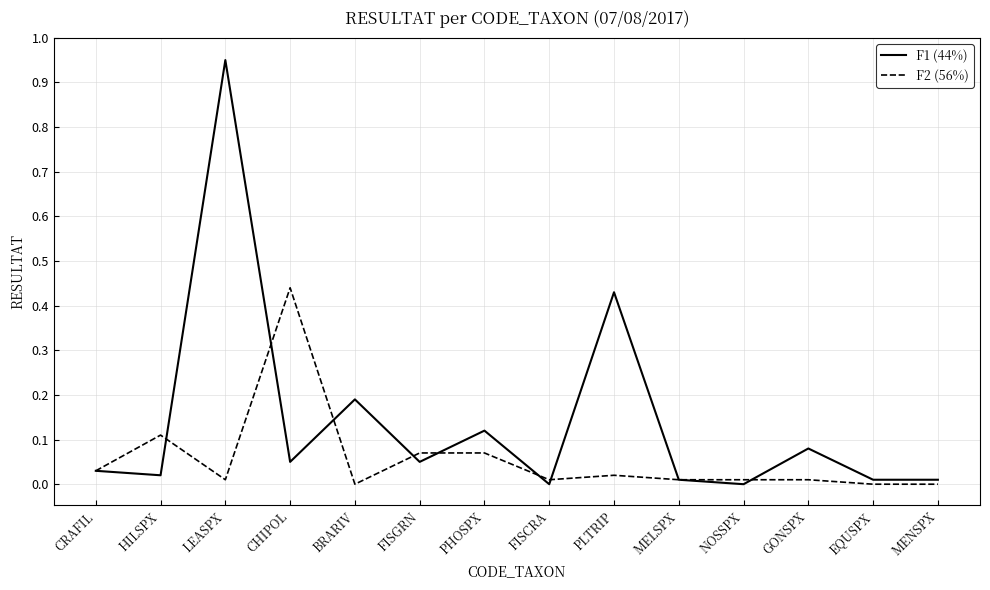

List the series in order of their overall mean, lowest first.

F2 (56%), F1 (44%)